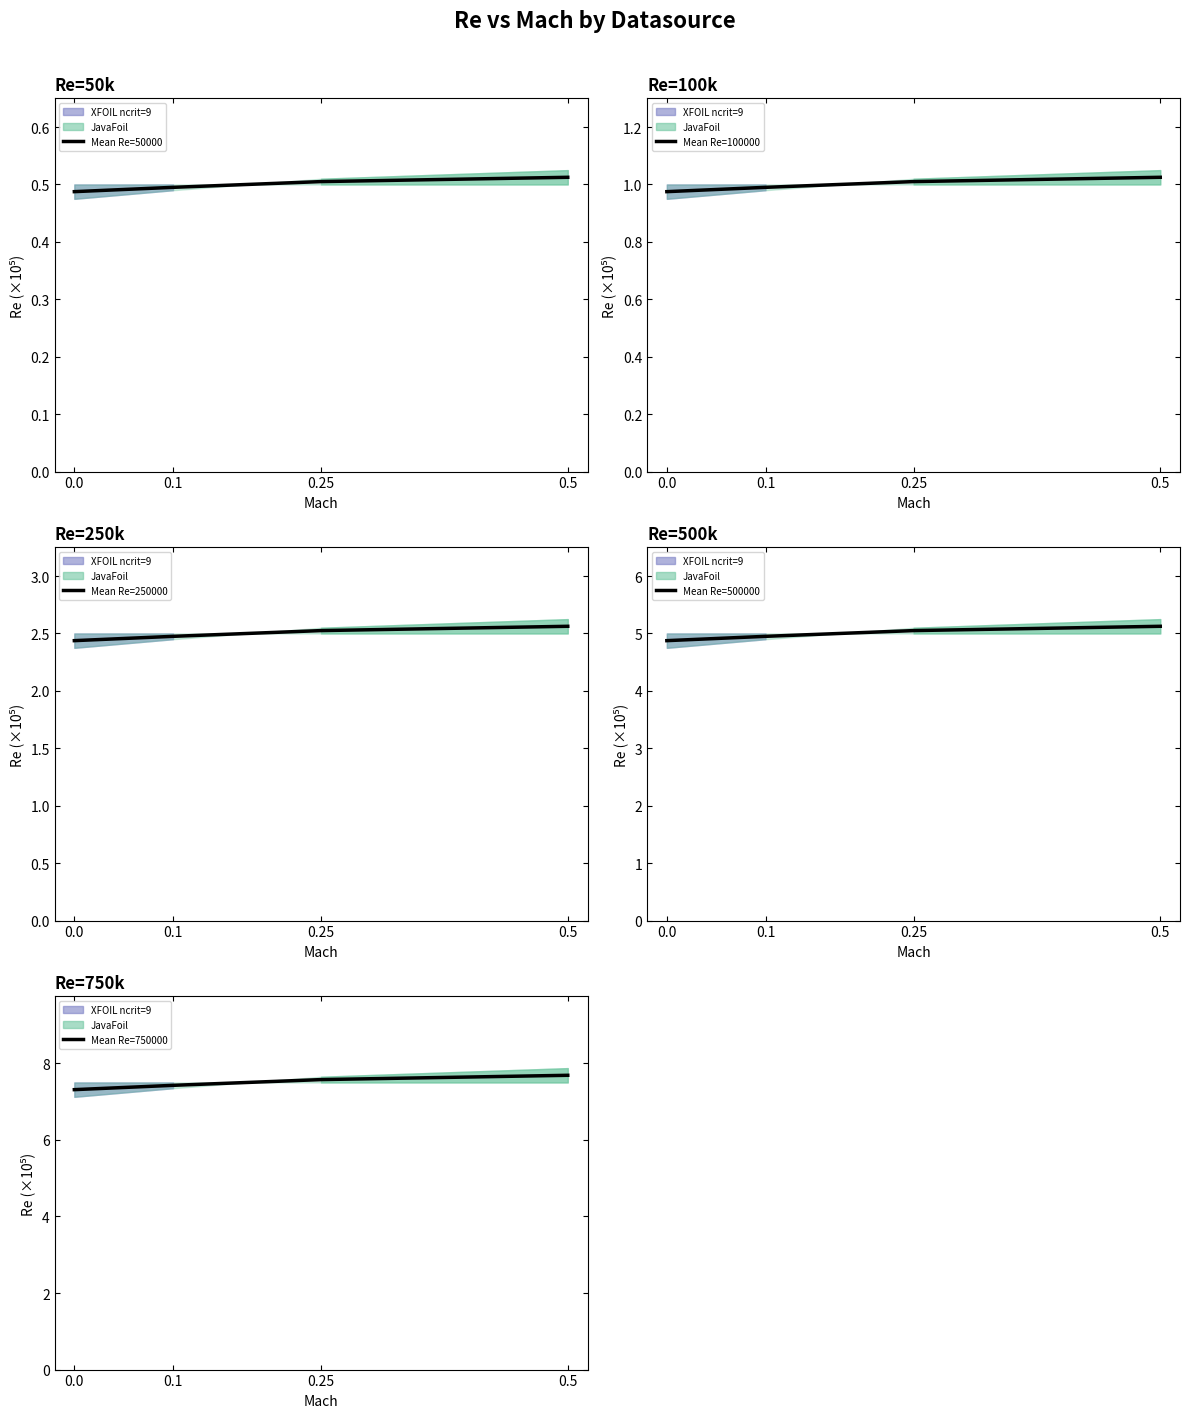

What is the difference between the second highest and minimum values in the Mean Re=500000 series?

0.2